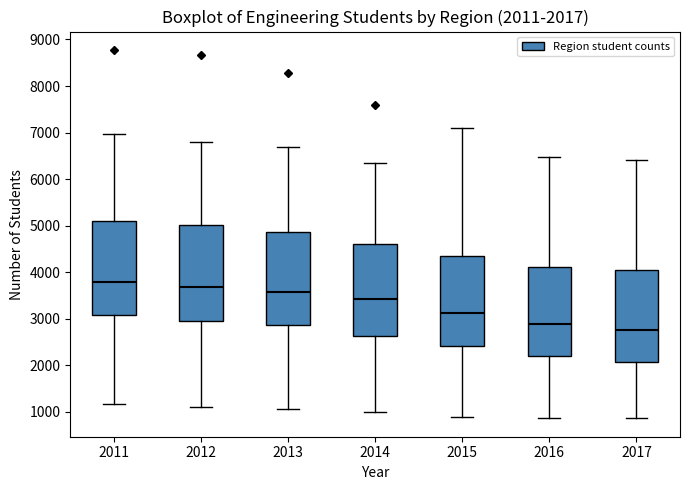

Which box has the lowest median line?

2017